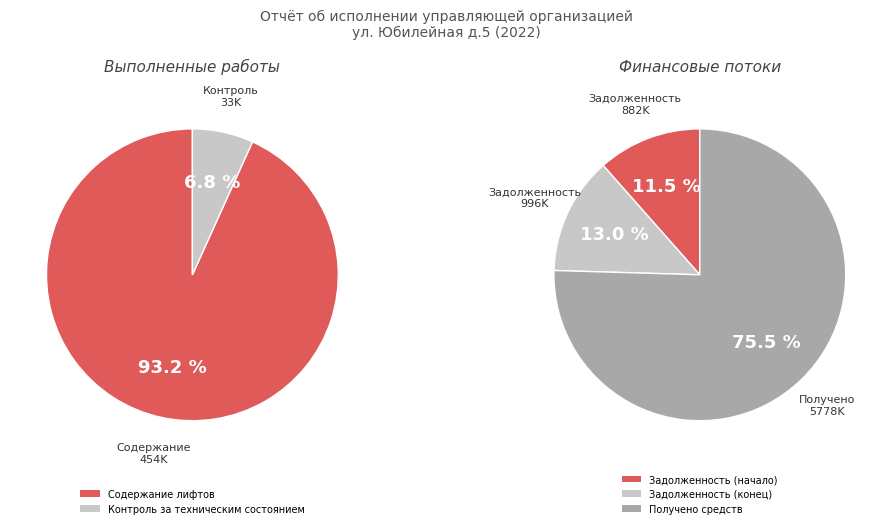

What is the ratio of the value at Получено денежных средств to the value at Контроль за техническим состоянием?

175.8